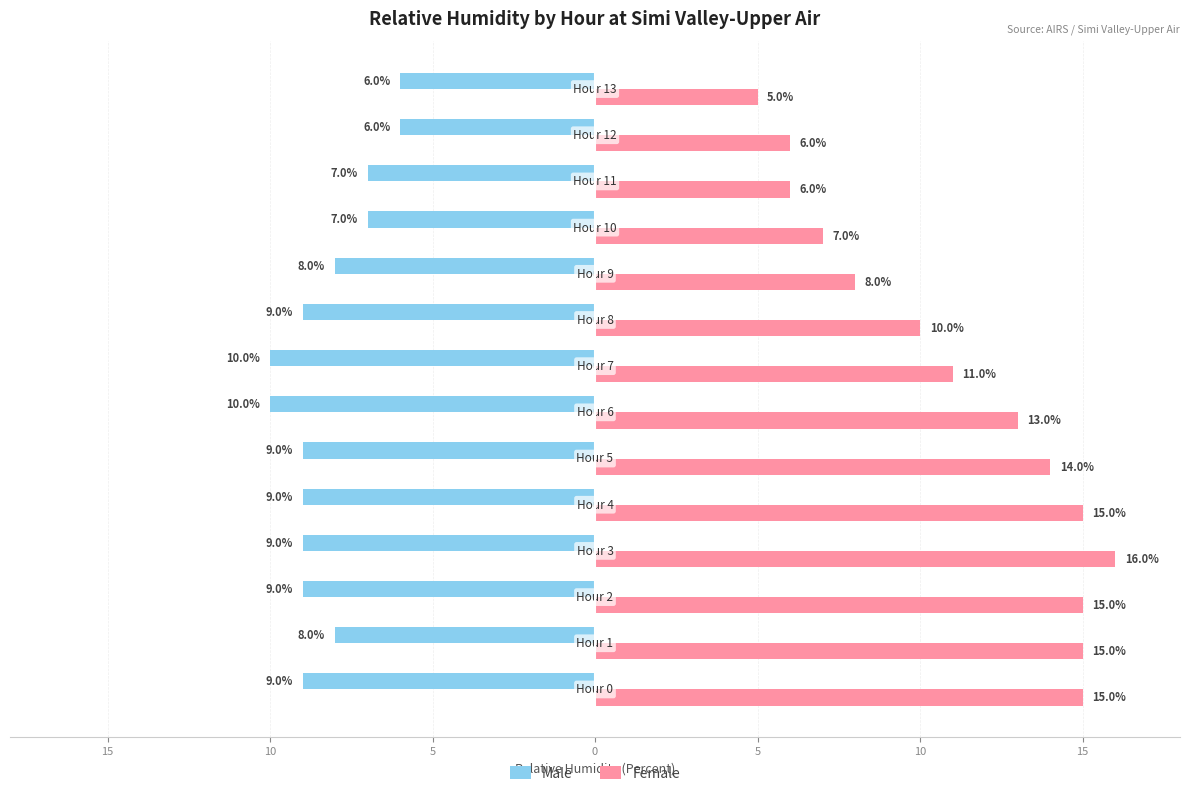

What are all the series names shown in the legend?

Male, Female